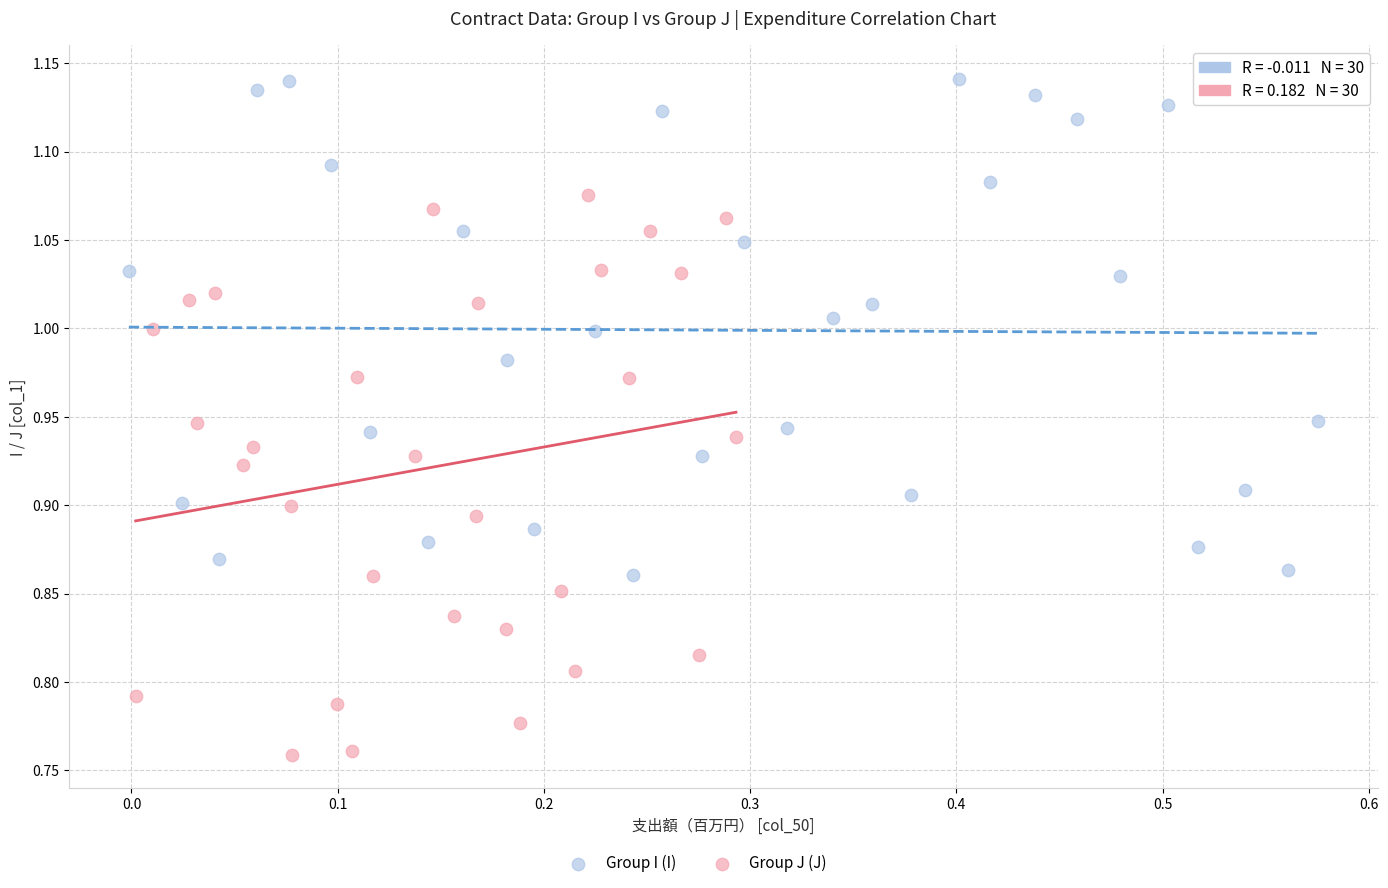

Which series has the largest Y range (max minus min)?

Group J (J)